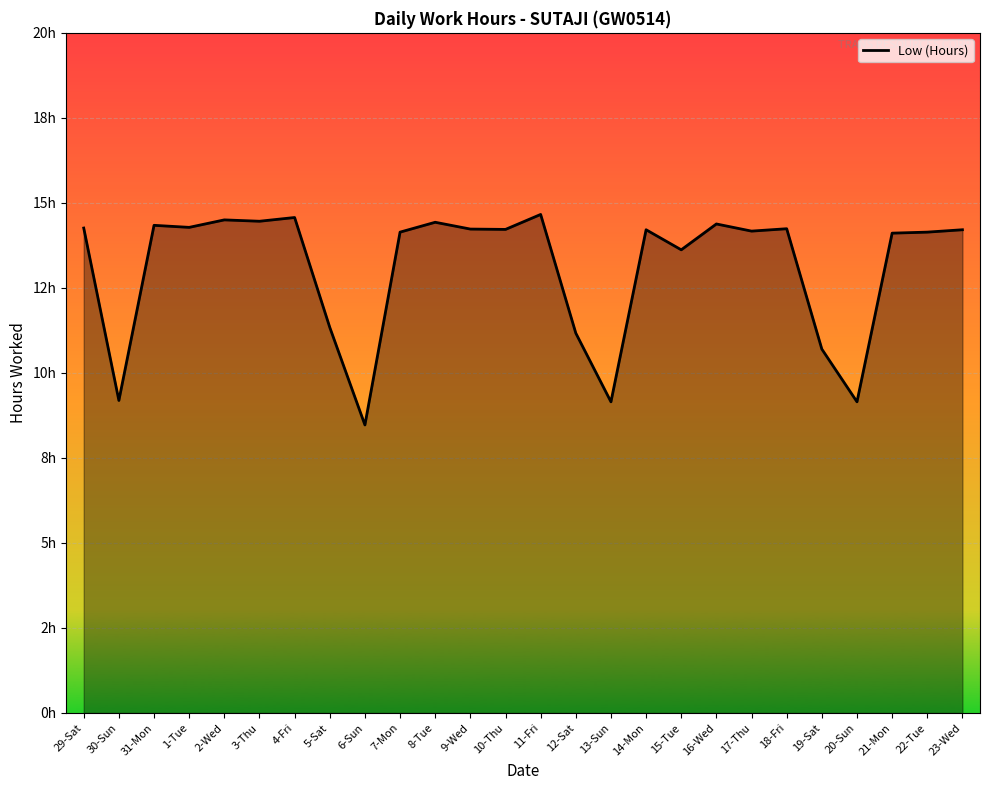

At which label is the value closest to 11?

12-Sat